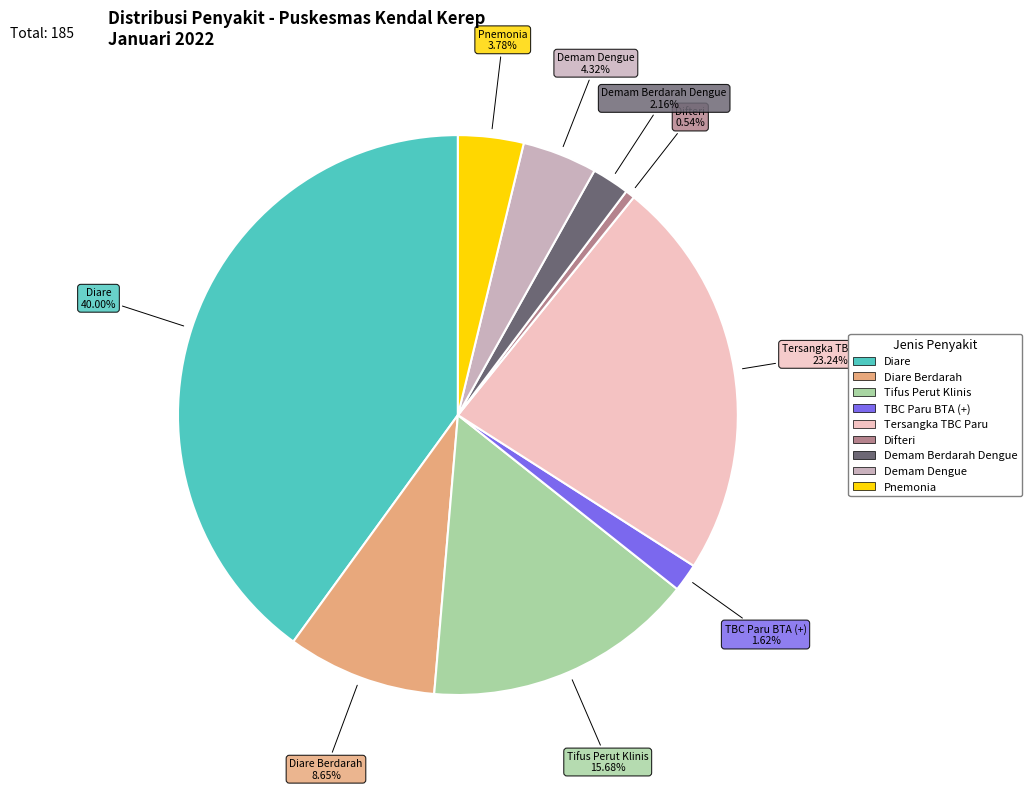

Does any single category account for the majority?

No